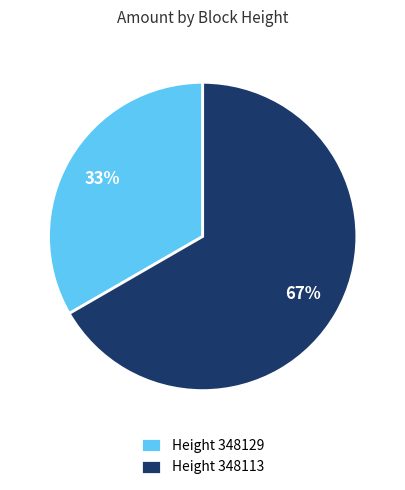

Which category has the biggest portion of the pie?

Height 348113